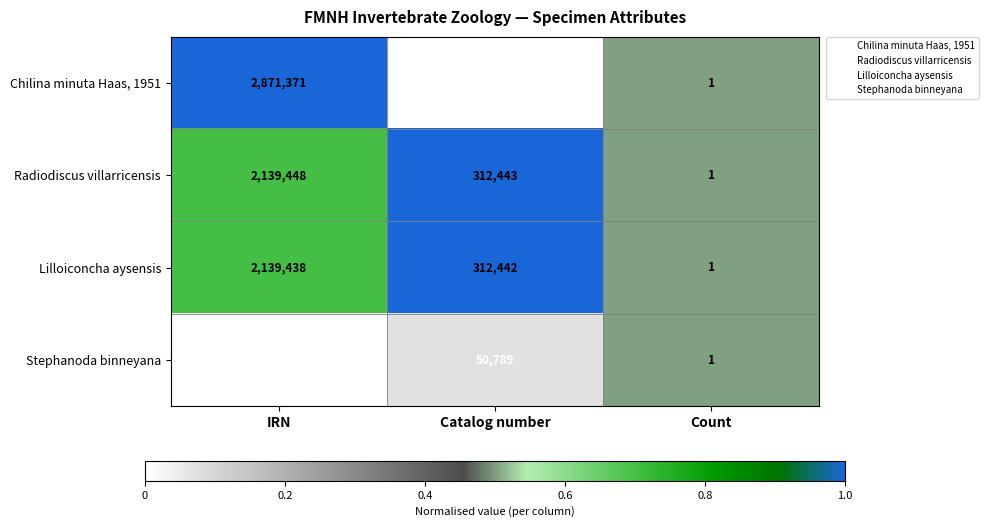

List the series in order of their peak value, highest first.

Chilina minuta Haas, 1951, Radiodiscus villarricensis, Lilloiconcha aysensis, Stephanoda binneyana